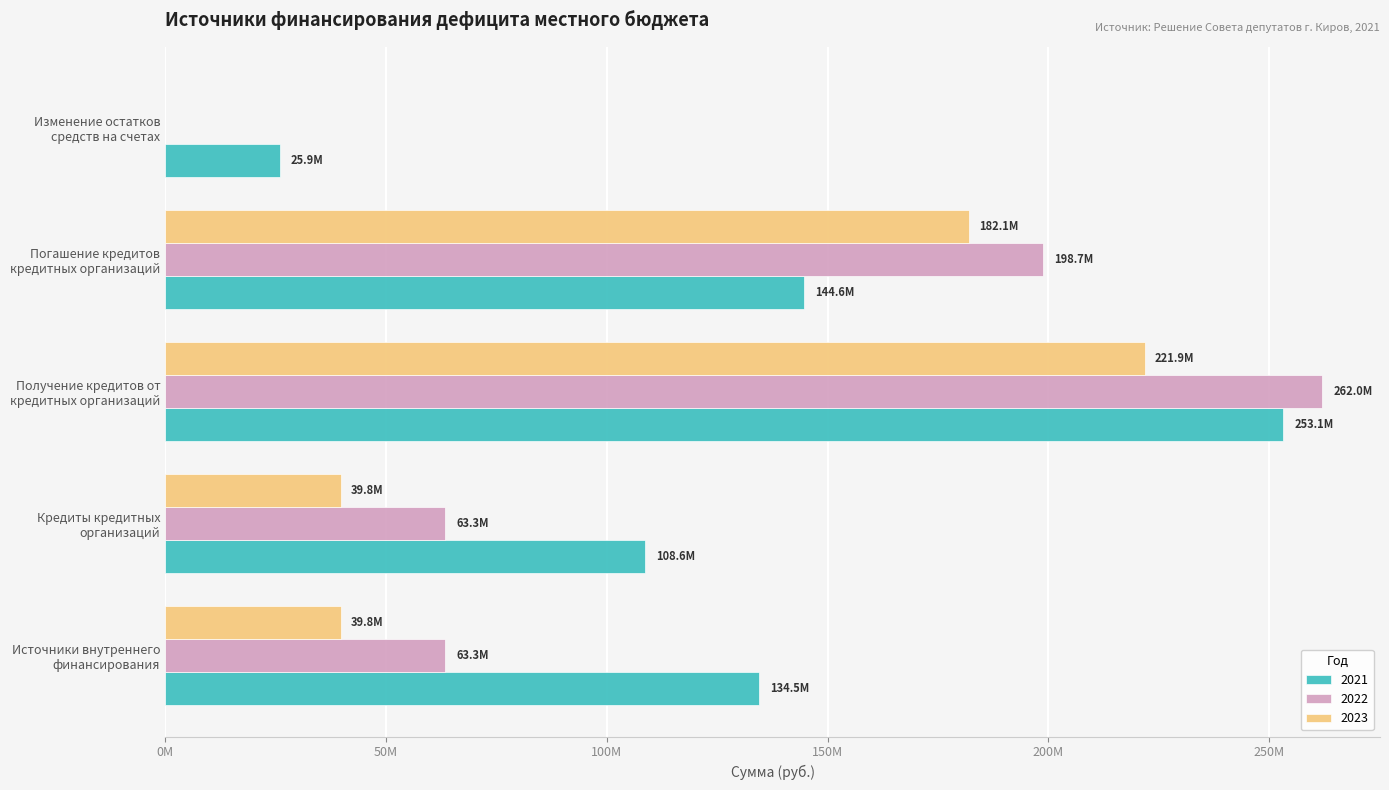

List the series in order of their peak value, lowest first.

2023, 2021, 2022